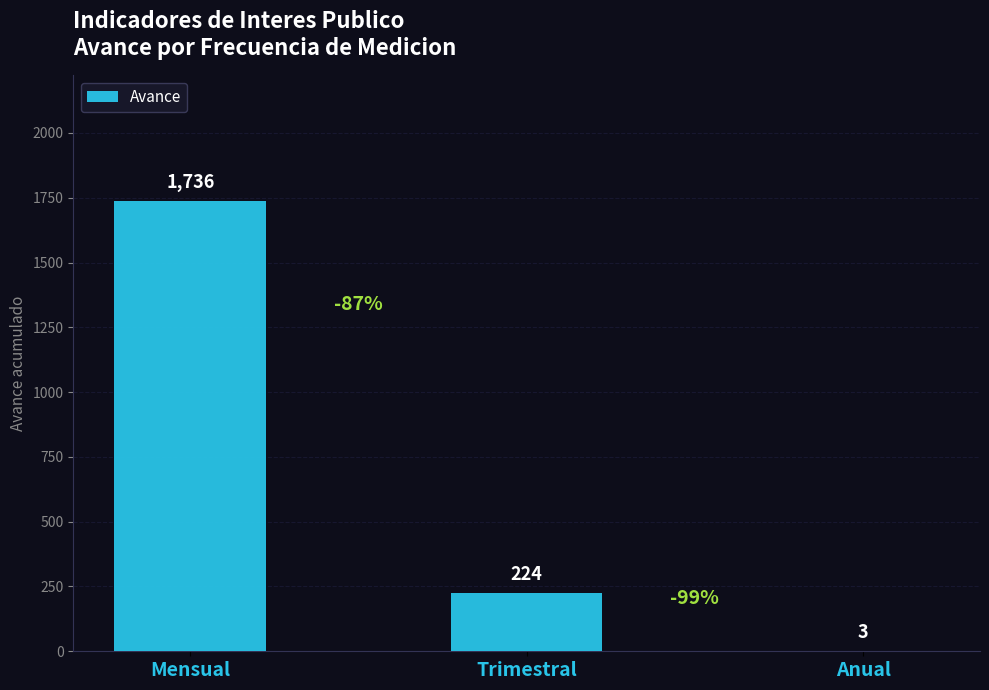

At which category does the chart reach its peak across all series?

Mensual